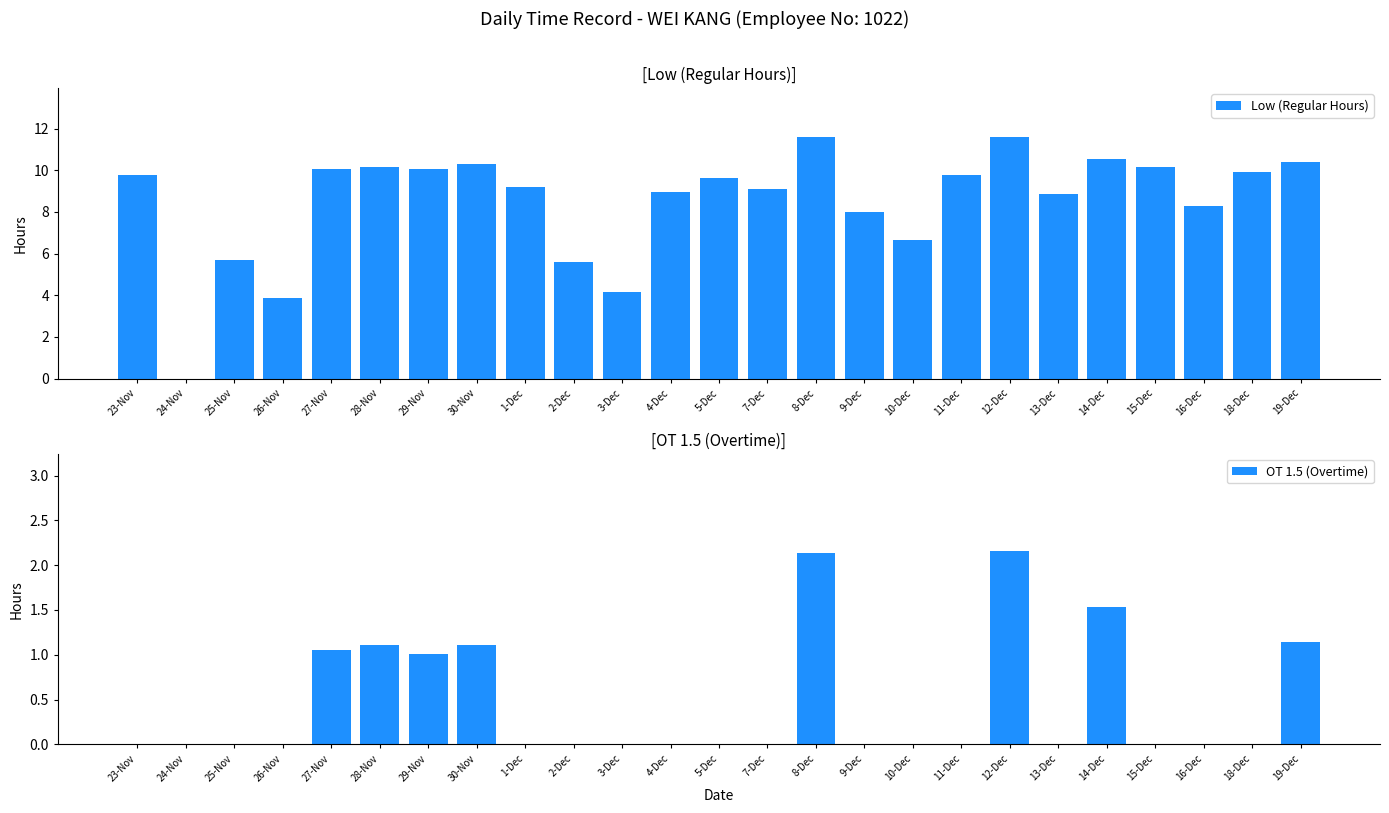

At how many categories does at least one series exceed 5?

22